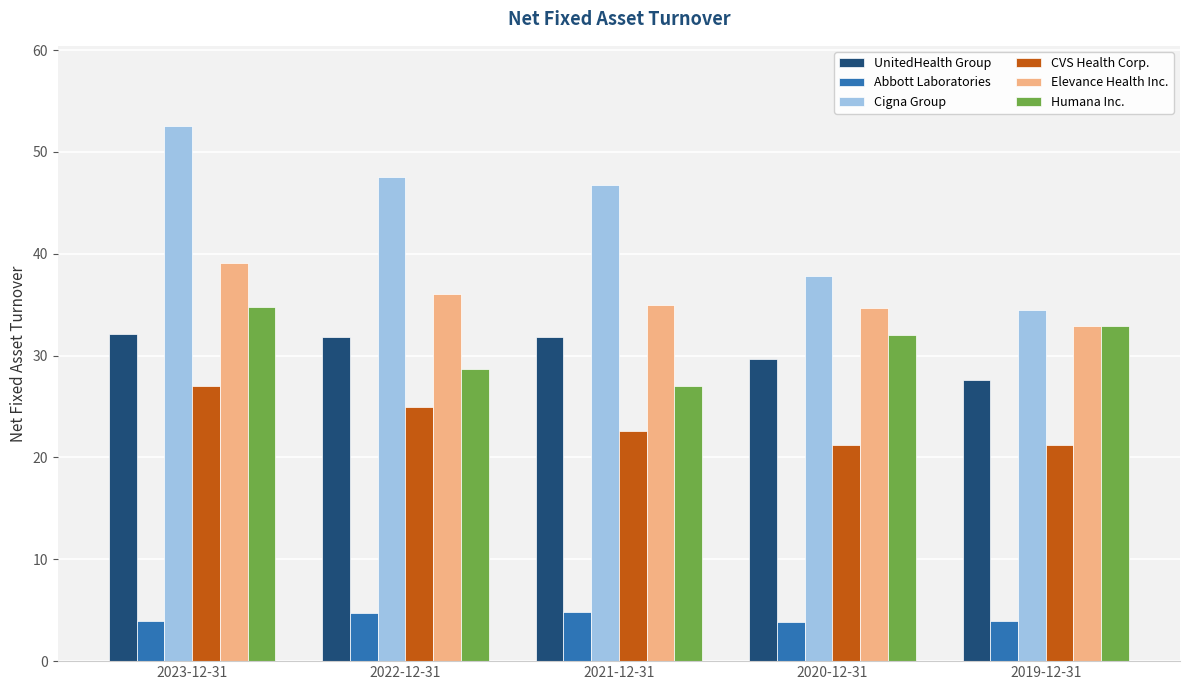

What is the difference between the UnitedHealth Group values at 2022-12-31 and 2019-12-31?

4.2